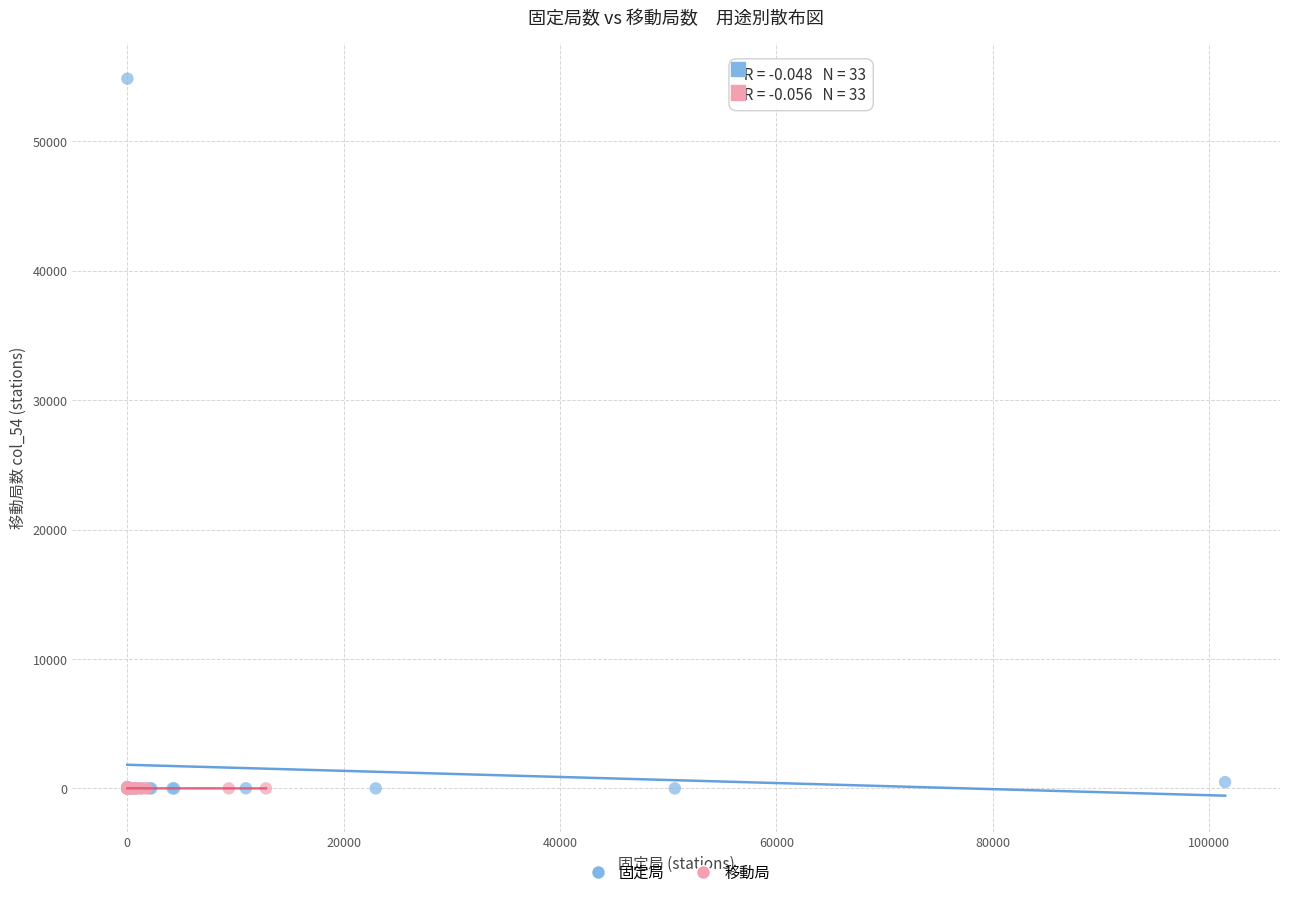

Which series contains the highest Y value?

固定局